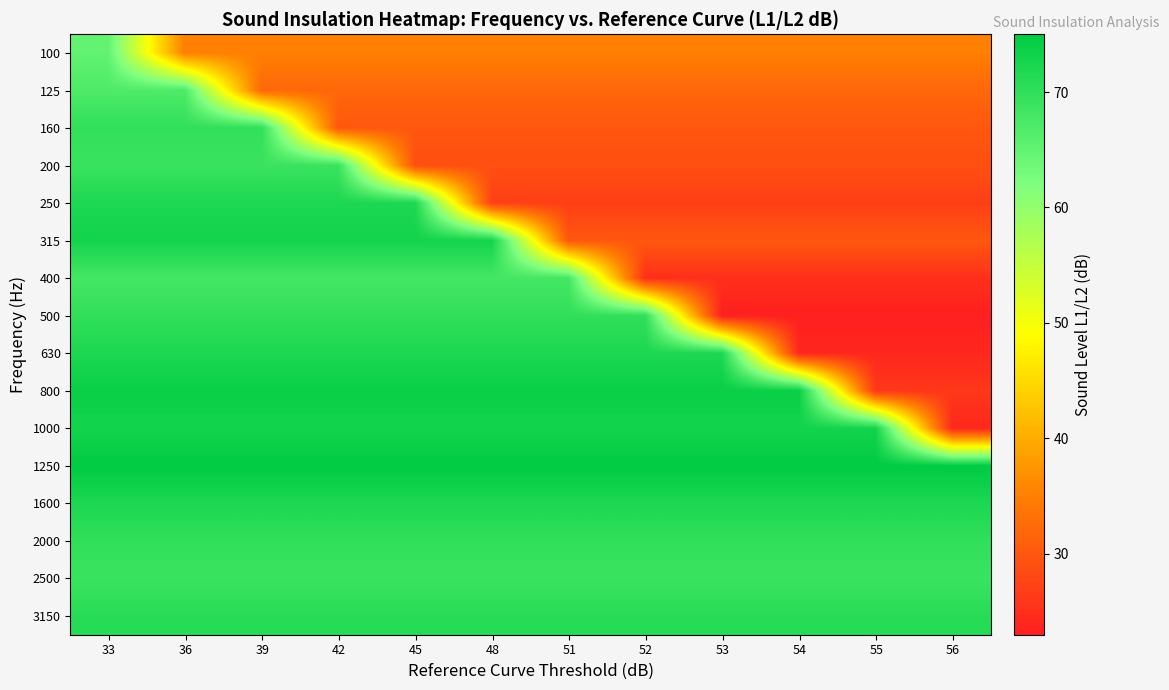

Rank the series at 55 from lowest to highest value.

500, 630, 400, 800, 250, 200, 160, 315, 125, 100, 2500, 2000, 3150, 1600, 1000, 1250